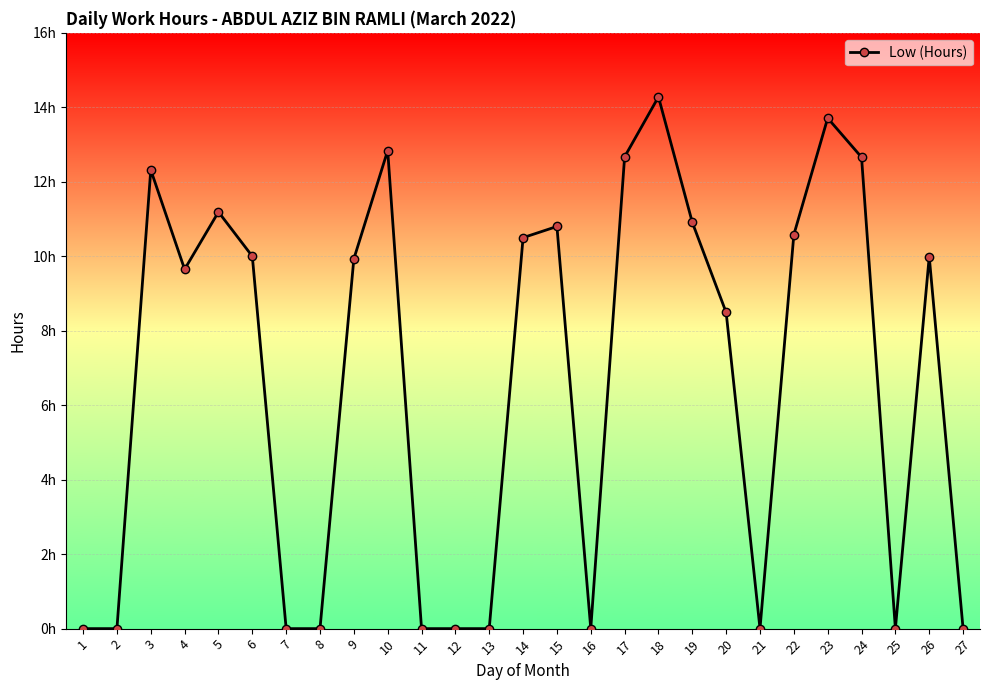

Is this an area chart (filled region under the line)?

No